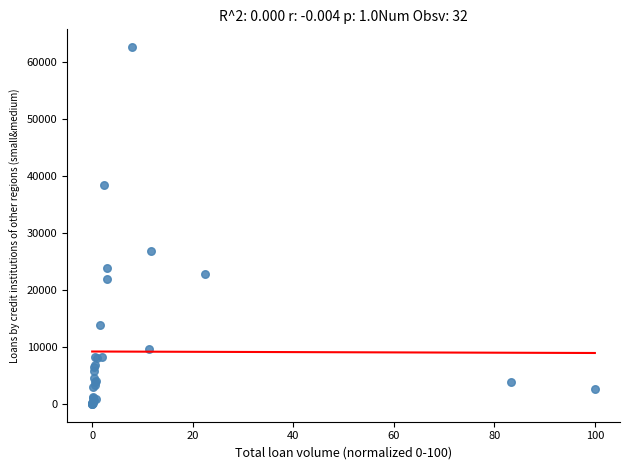

What Y value in the scatter plot is closest to 31309?

26930